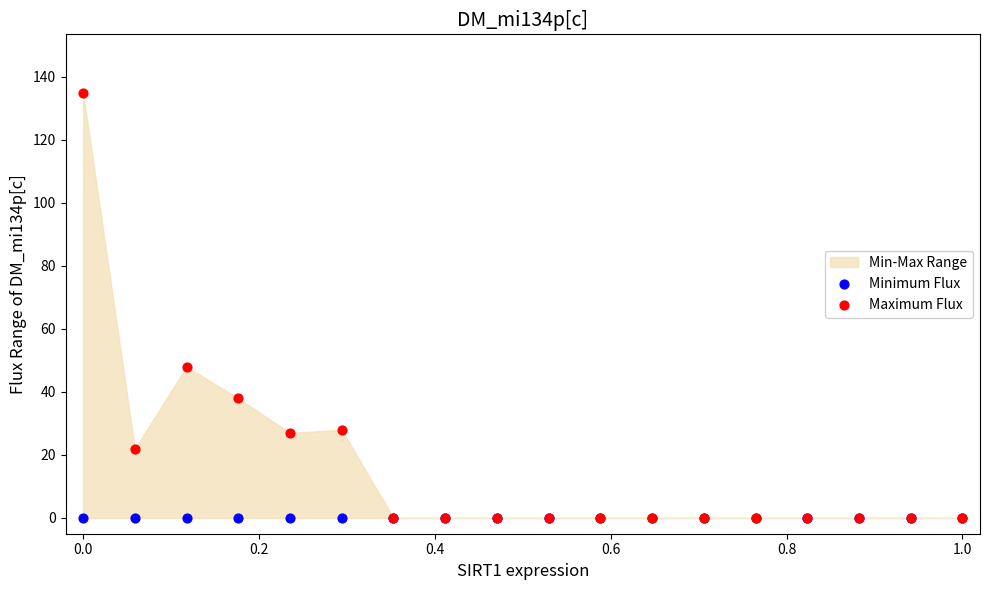

In the Maximum Flux series, what Y value is closest to 67?

48